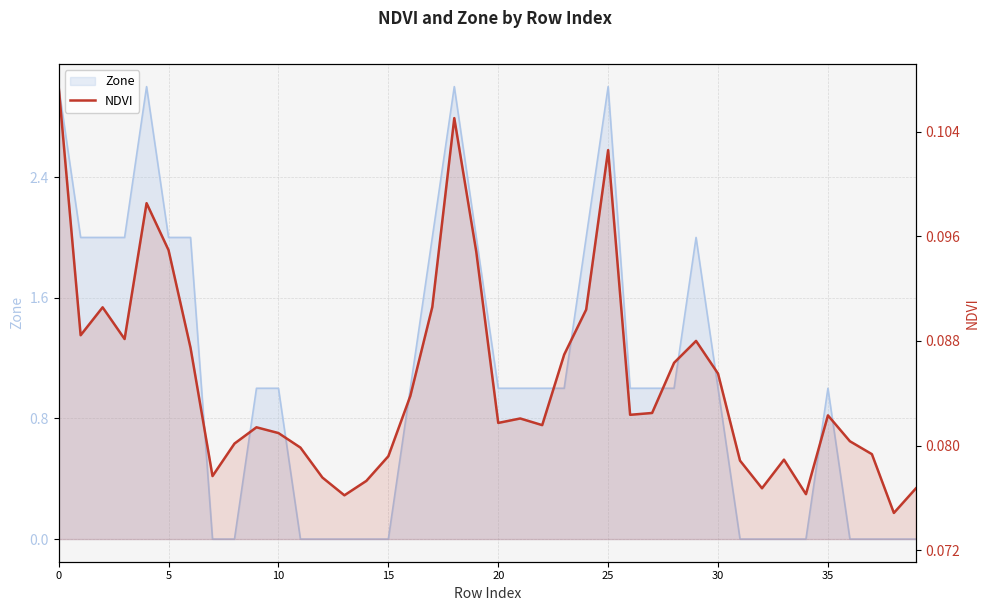

Count the values in the range 0 to 1.

40